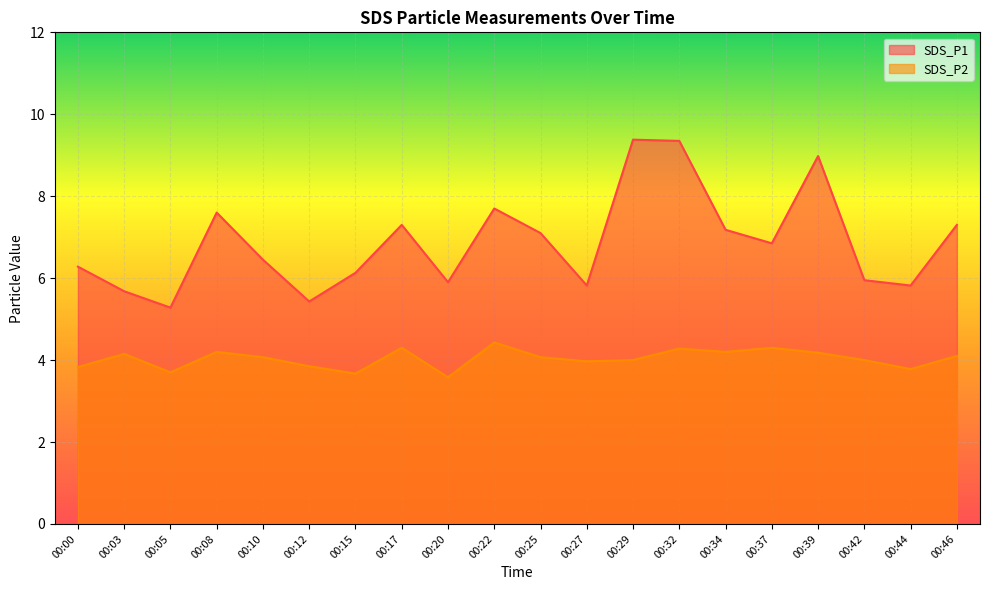

At which category is the sum across all series the highest?

00:32